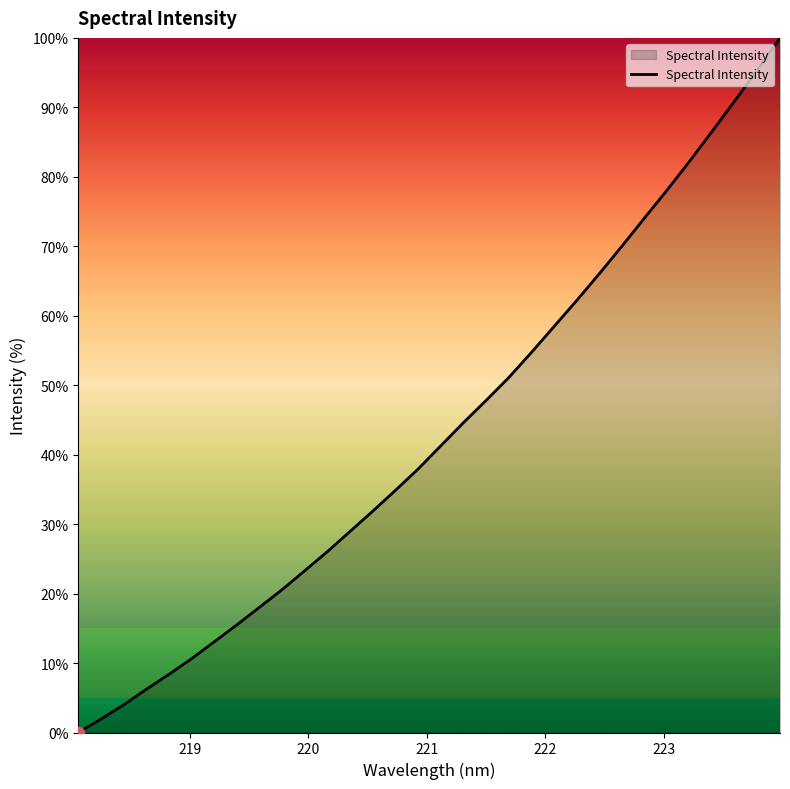

What is the difference between the maximum and minimum values?

100.0